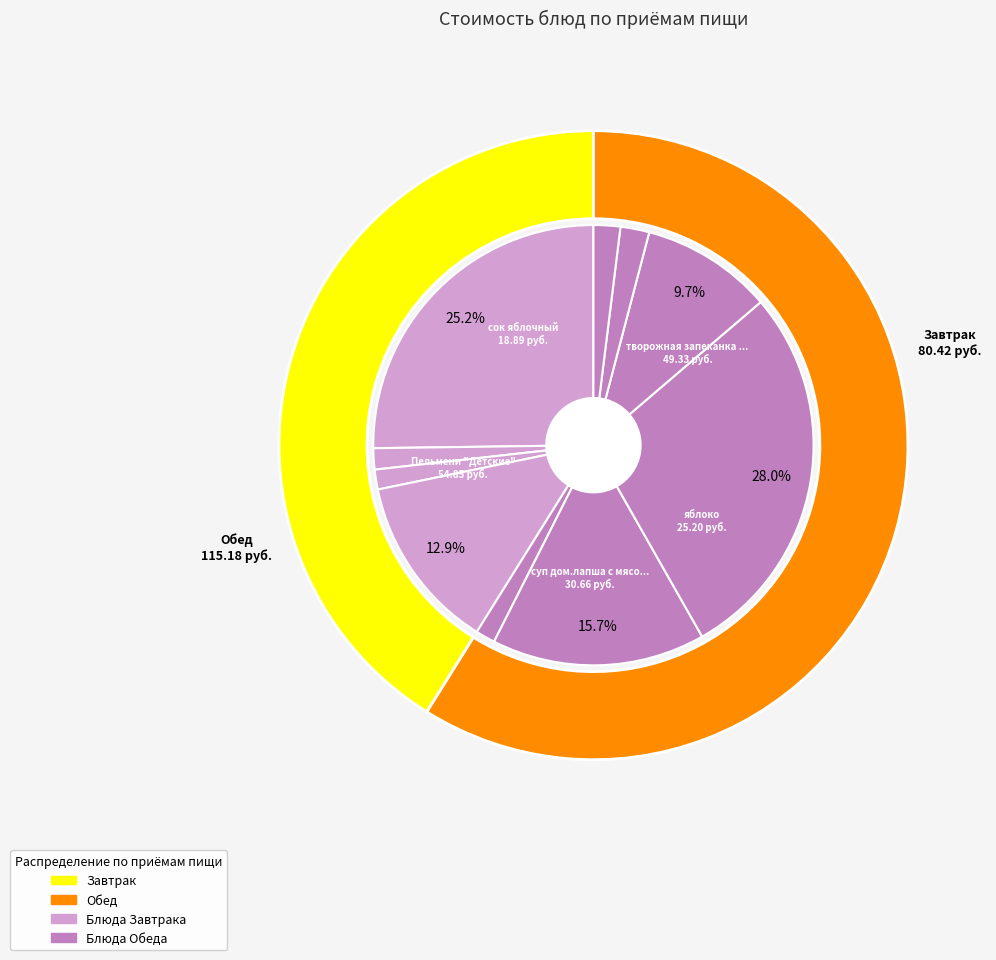

What is the smallest slice in the pie chart?

овощная нарезка